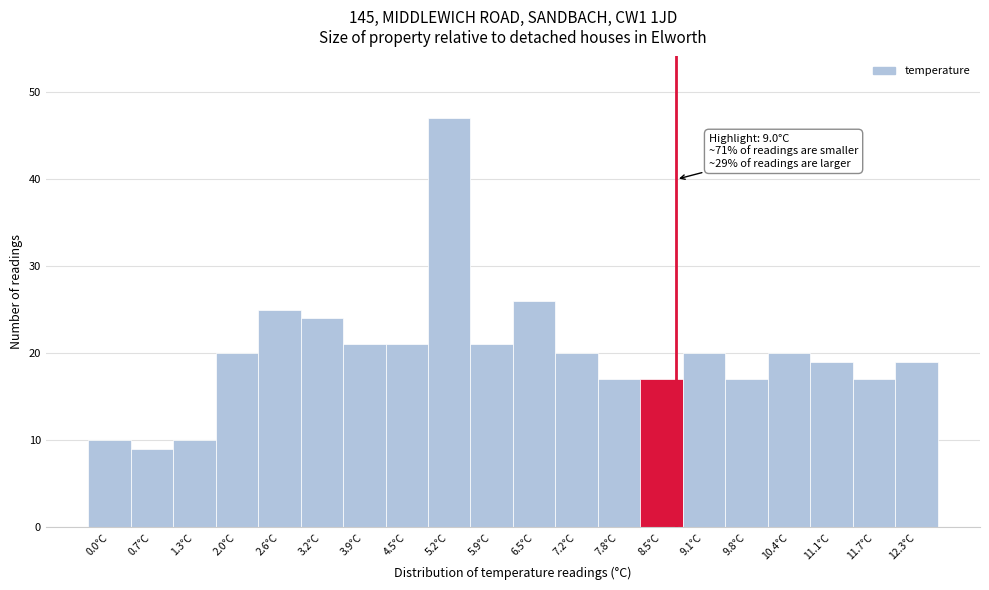

Reading left to right, extract all data points from this chart.

0.0°C=10	0.7°C=9	1.3°C=10	2.0°C=20	2.6°C=25	3.2°C=24	3.9°C=21	4.5°C=21	5.2°C=47	5.9°C=21	6.5°C=26	7.2°C=20	7.8°C=17	8.5°C=17	9.1°C=20	9.8°C=17	10.4°C=20	11.1°C=19	11.7°C=17	12.3°C=19